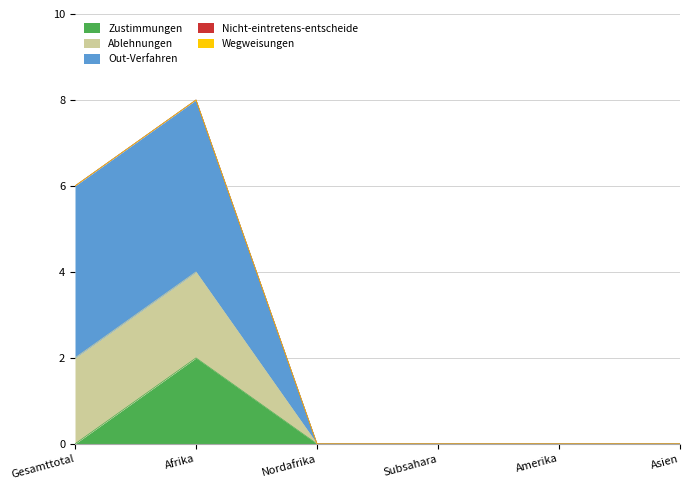

How many values in the Zustimmungen series exceed 0?

1